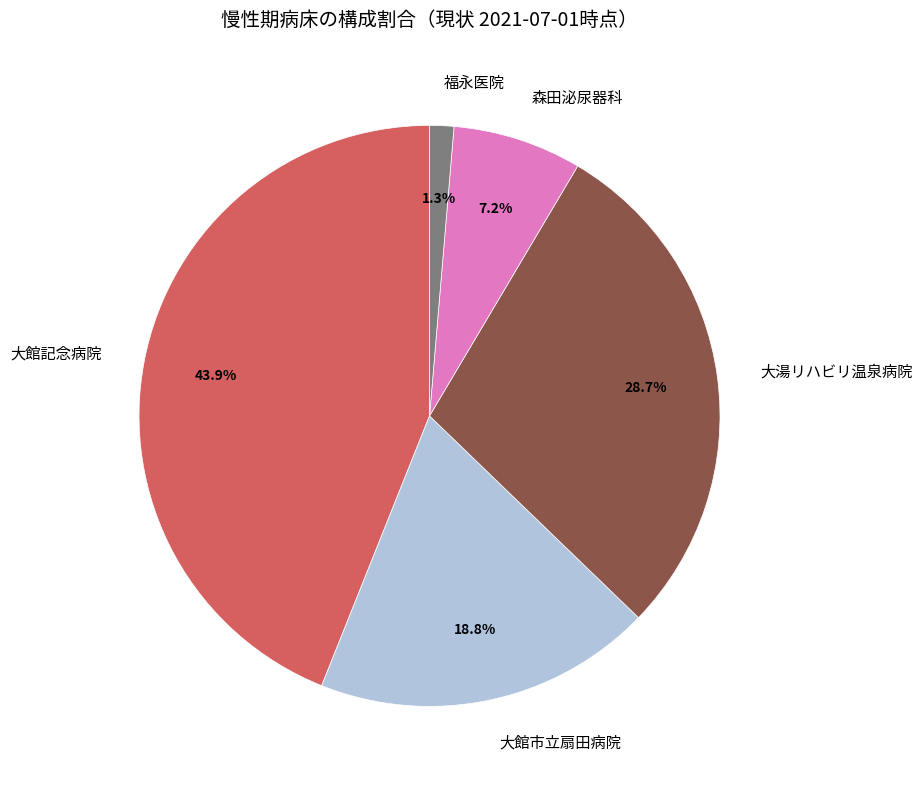

Rank the categories by value from highest to lowest.

大館記念病院, 大湯リハビリ温泉病院, 大館市立扇田病院, 森田泌尿器科, 福永医院